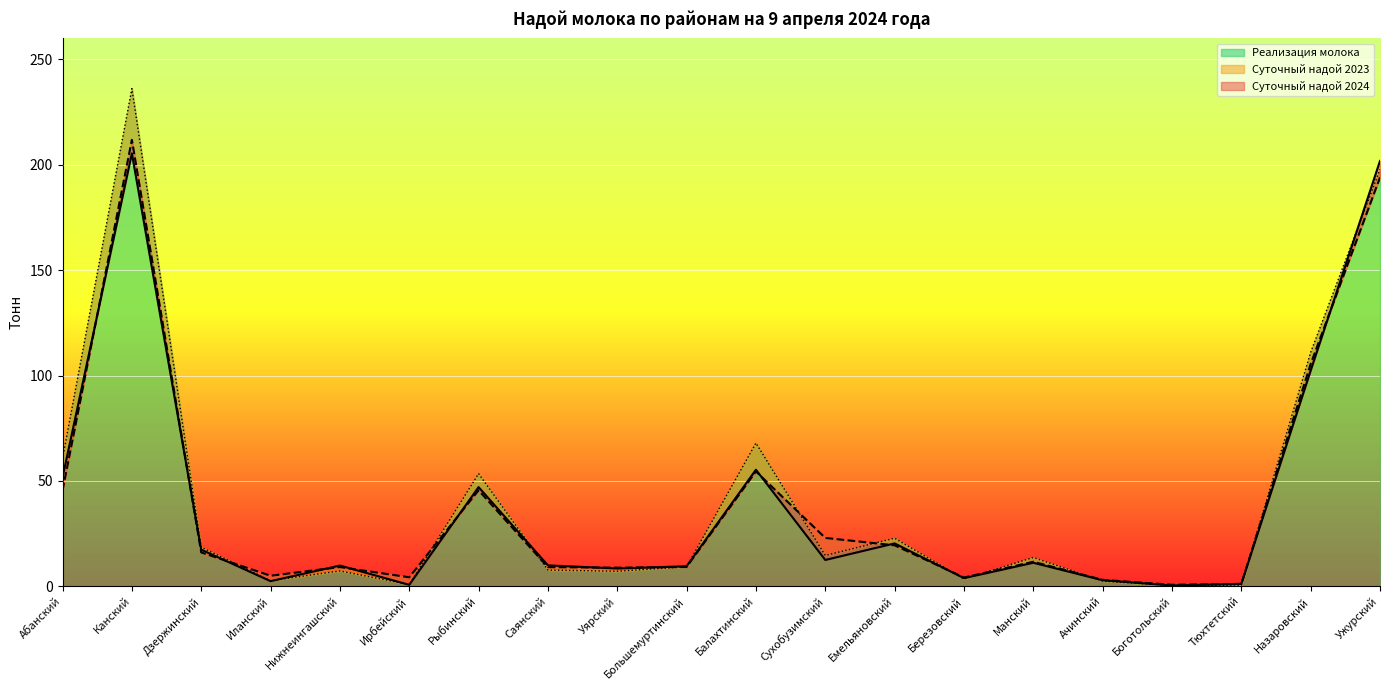

Count the number of categories in the chart.

20